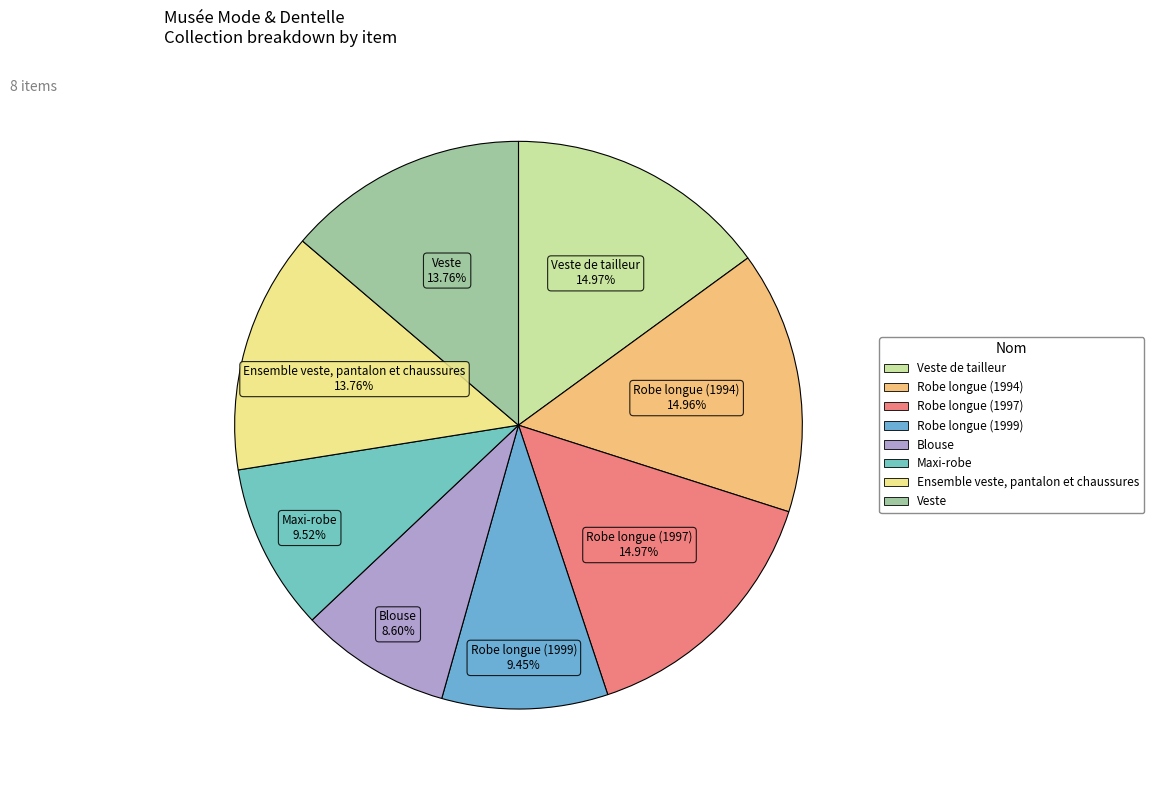

To the nearest percent, what is the difference between the largest and smallest slice percentages?

6%